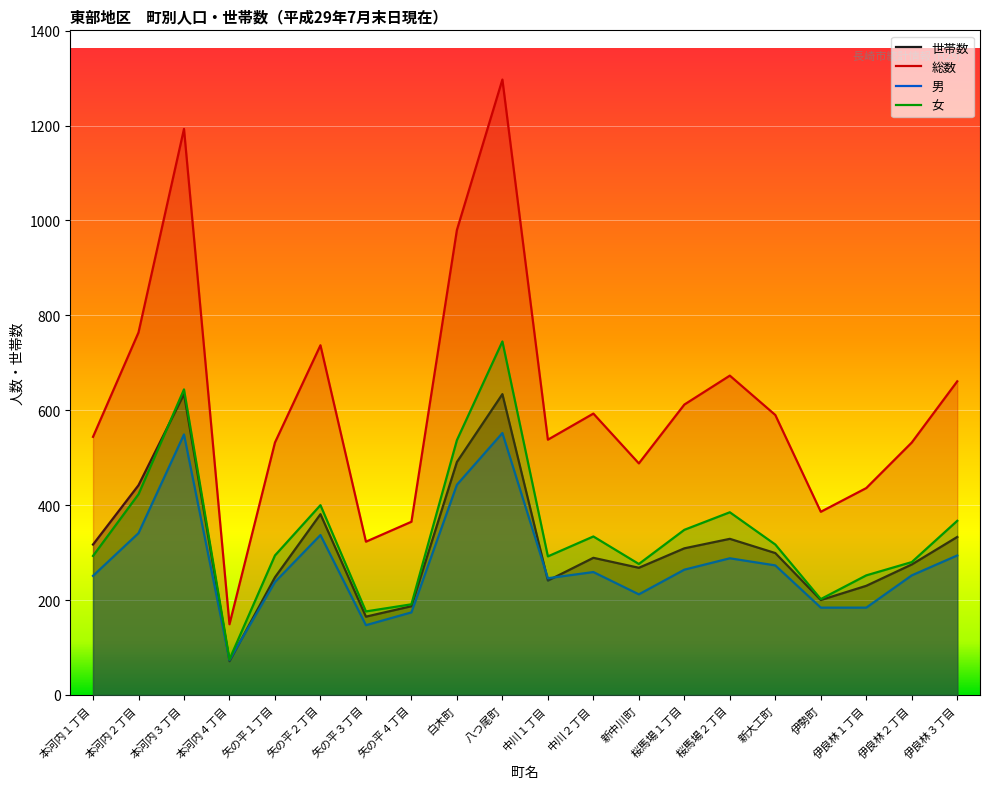

Reading right to left, what are all the values shown in this chart?

世帯数: 333	275	230	200	299	329	309	268	289	241	634	491	187	165	381	248	71	634	442	317
総数: 661	532	436	386	590	673	612	488	593	538	1297	980	365	323	737	532	149	1193	764	544
男: 294	252	184	184	273	288	264	212	259	246	552	443	174	147	337	238	74	549	341	251
女: 367	280	252	202	317	385	348	276	334	292	745	537	191	176	400	294	75	644	423	293